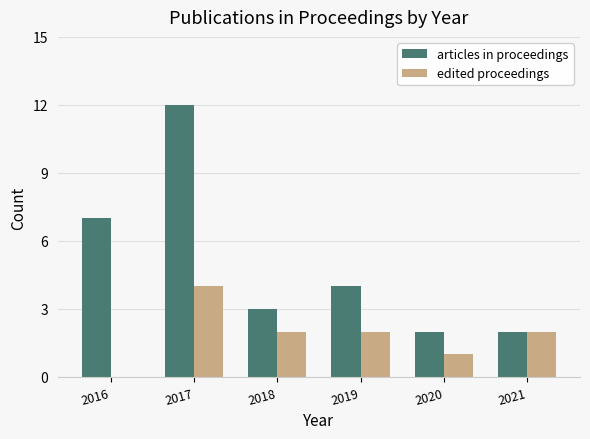

Which series has the largest total across all categories?

articles in proceedings